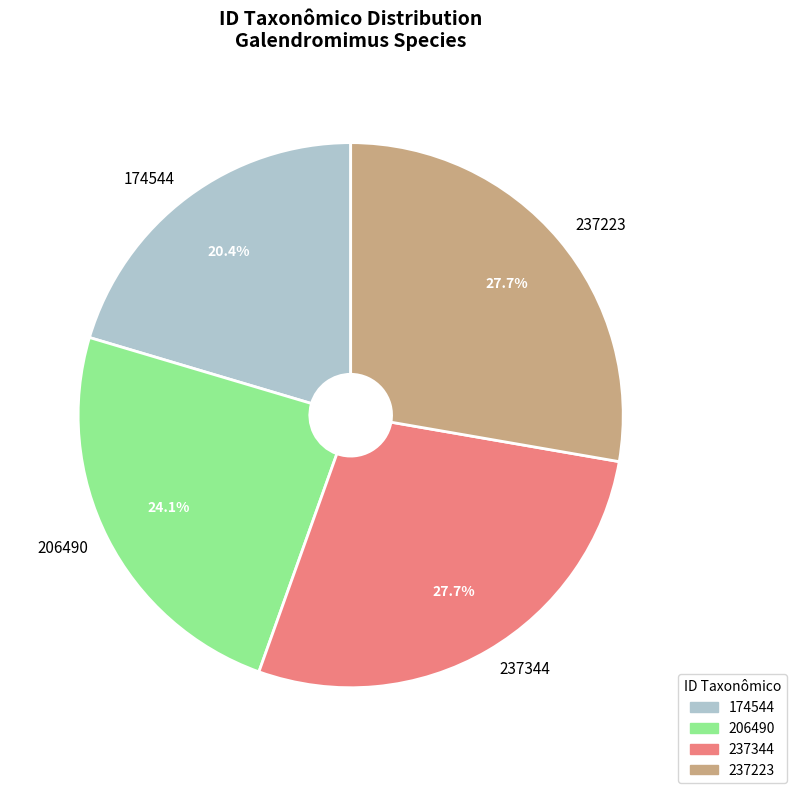

To the nearest percent, what is the difference between the 237344 and 206490 slice percentages?

4%